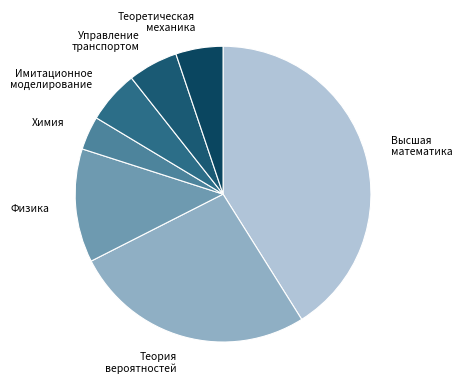

Is it true that Физика is 12% of the pie?

True